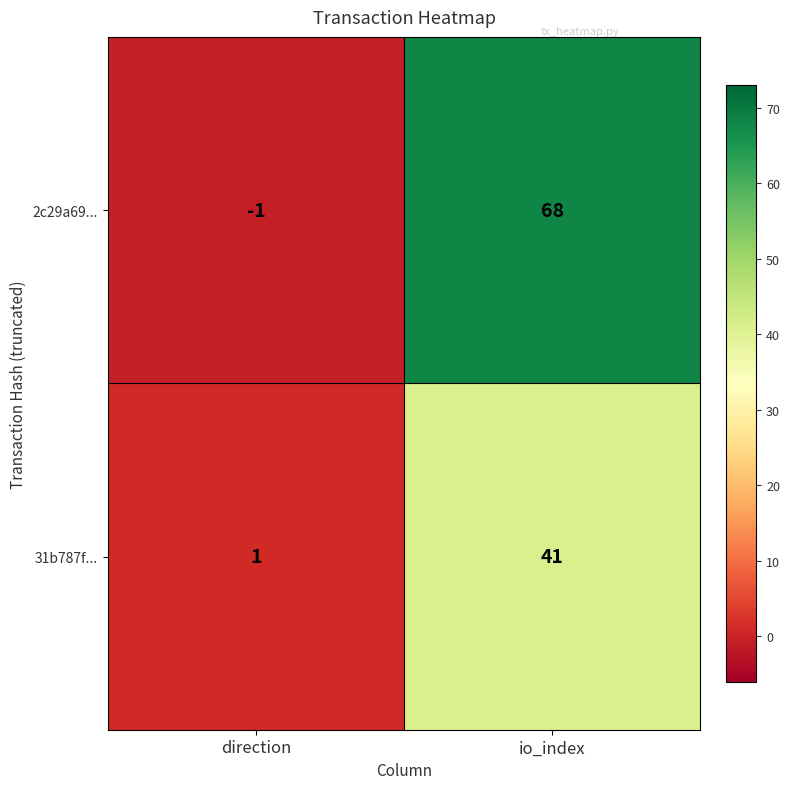

Between direction and io_index, which series saw the biggest shift?

2c29a69...